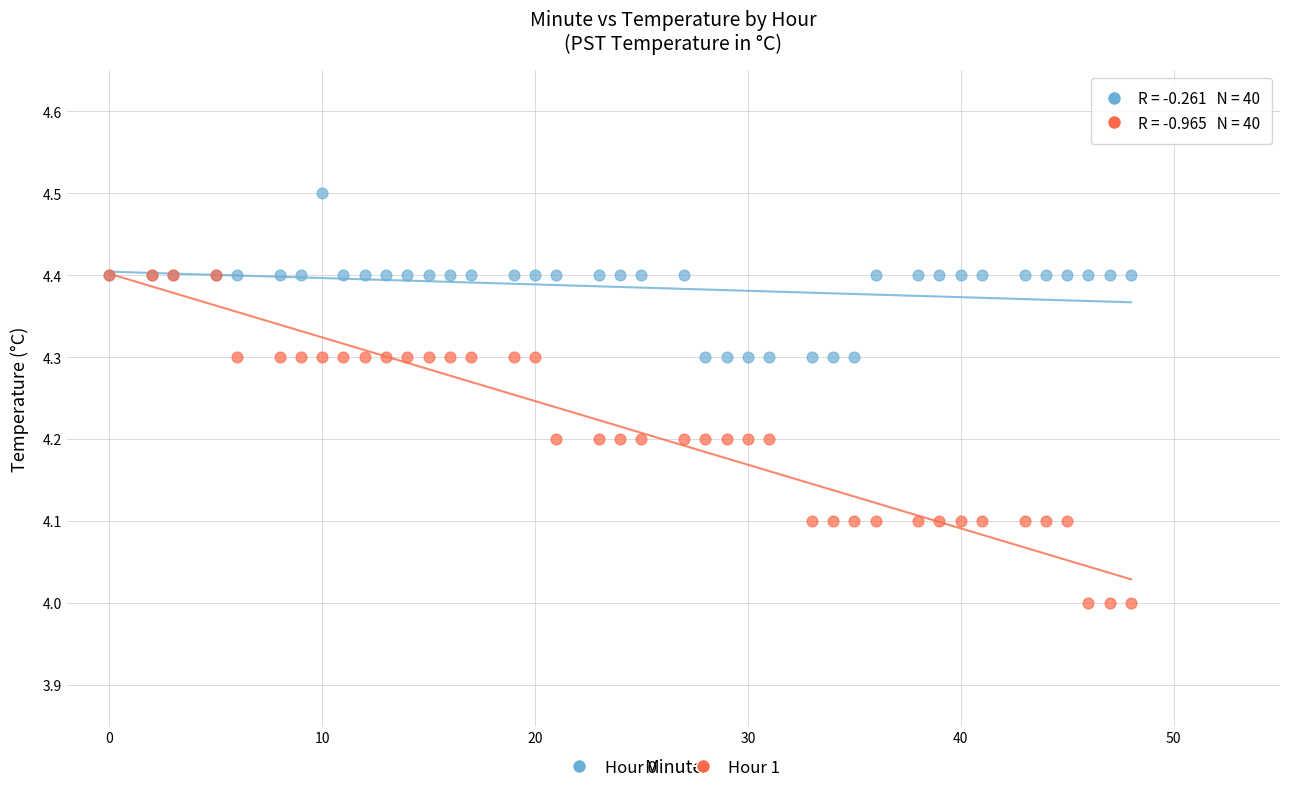

Which series reaches the minimum Y coordinate?

Hour 1